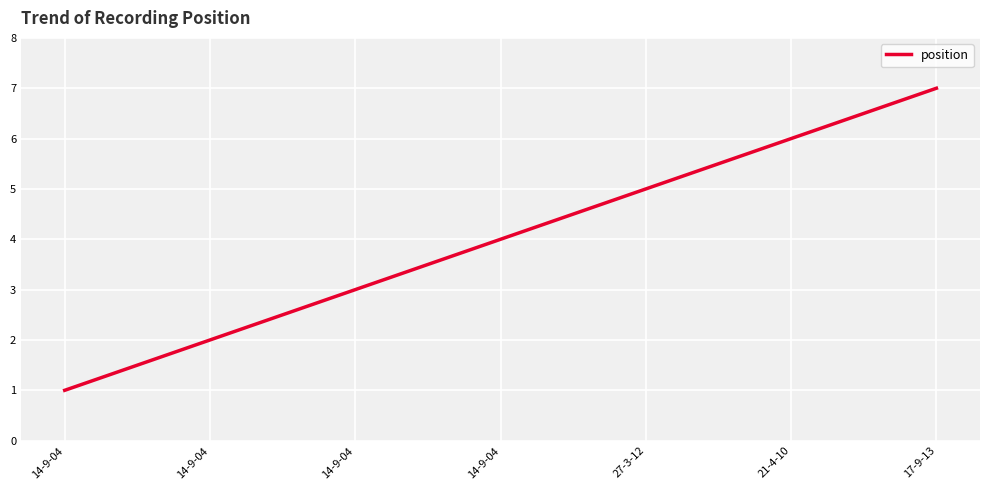

What is the greatest value displayed?

7.0